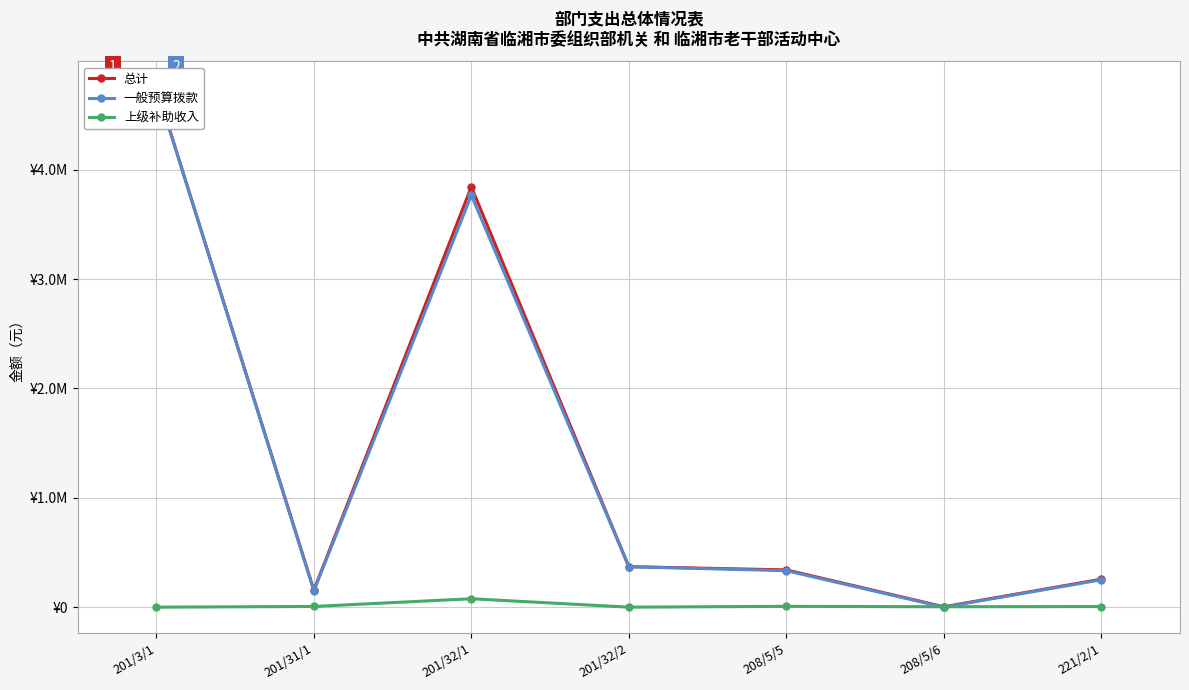

How many data points in 一般预算拨款 are above 333570?

4